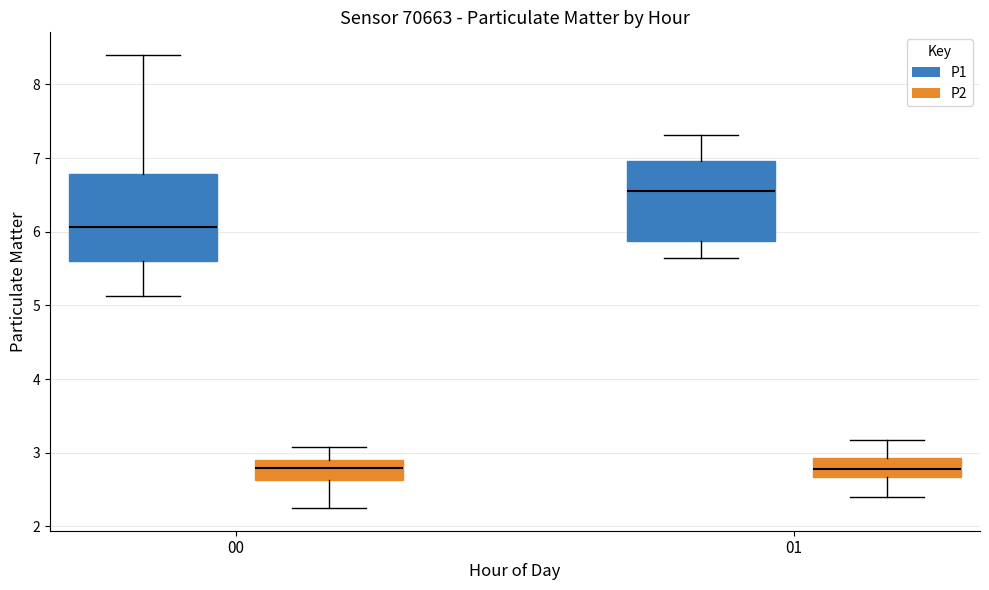

Which box has the highest median line?

01 (P1)